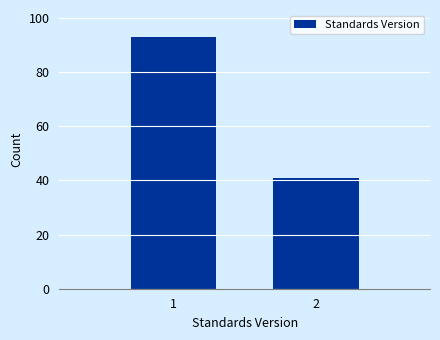

Reading left to right, extract all data points from this chart.

1=93	2=41